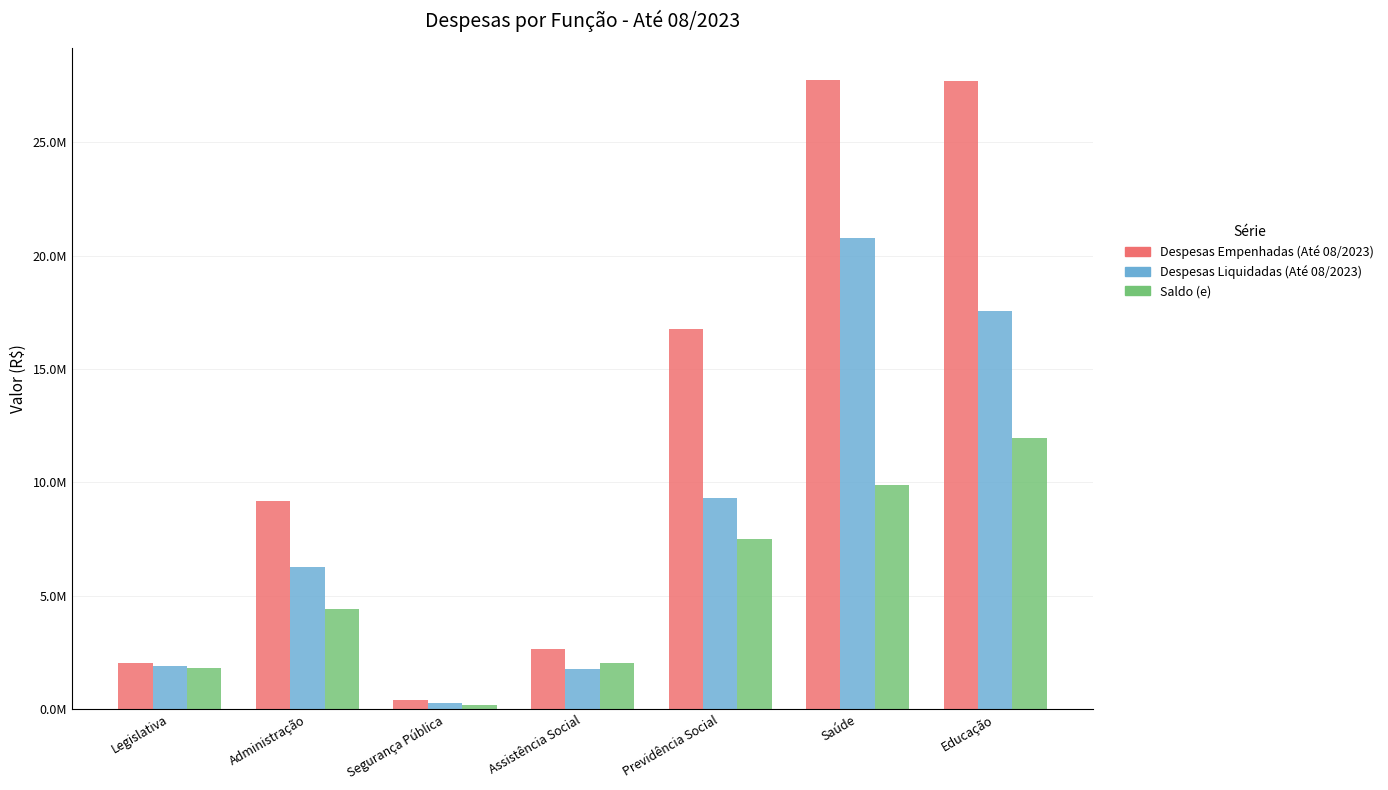

Reading left to right, extract all data points from this chart.

Despesas Empenhadas (Até 08/2023): Legislativa=2040780.7	Administração=9191525.9	Segurança Pública=408562.0	Assistência Social=2632529.0	Previdência Social=16767000.0	Saúde=27764342.1	Educação=27679397.0
Despesas Liquidadas (Até 08/2023): Legislativa=1880309.3	Administração=6283214.0	Segurança Pública=286947.5	Assistência Social=1743310.5	Previdência Social=9299457.4	Saúde=20774125.1	Educação=17557947.3
Saldo (e): Legislativa=1828076.7	Administração=4426318.3	Segurança Pública=164101.9	Assistência Social=2033754.1	Previdência Social=7497147.0	Saúde=9883102.1	Educação=11940960.8